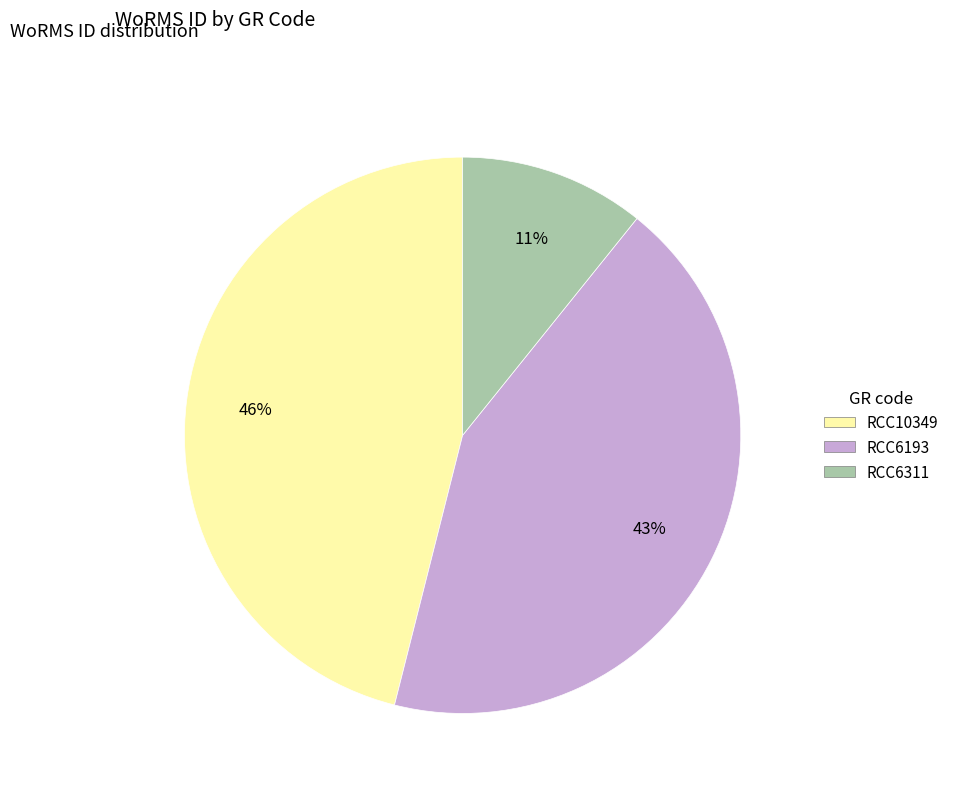

Which slice is the largest?

RCC10349